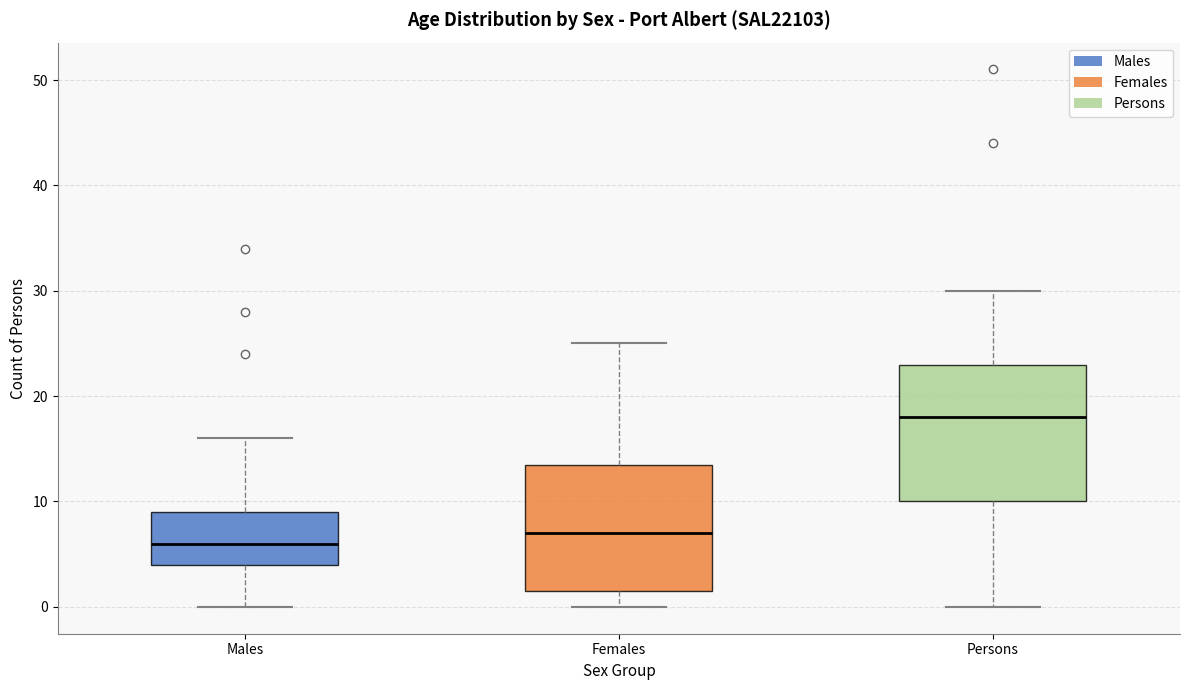

Where does the lower whisker of the box for Males end on the y-axis? The values are not printed on the chart, so give them approximately, as read against the axis.

0